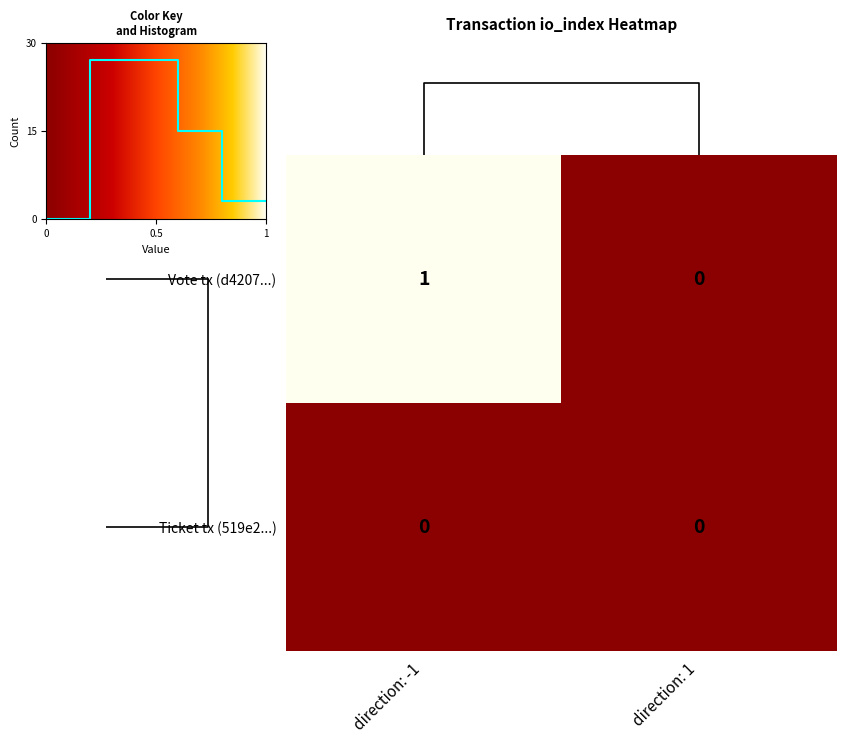

Between direction_-1 and direction_1, which series saw the biggest shift?

d4207568946f1d4f790442c757d11f9cf91f43b